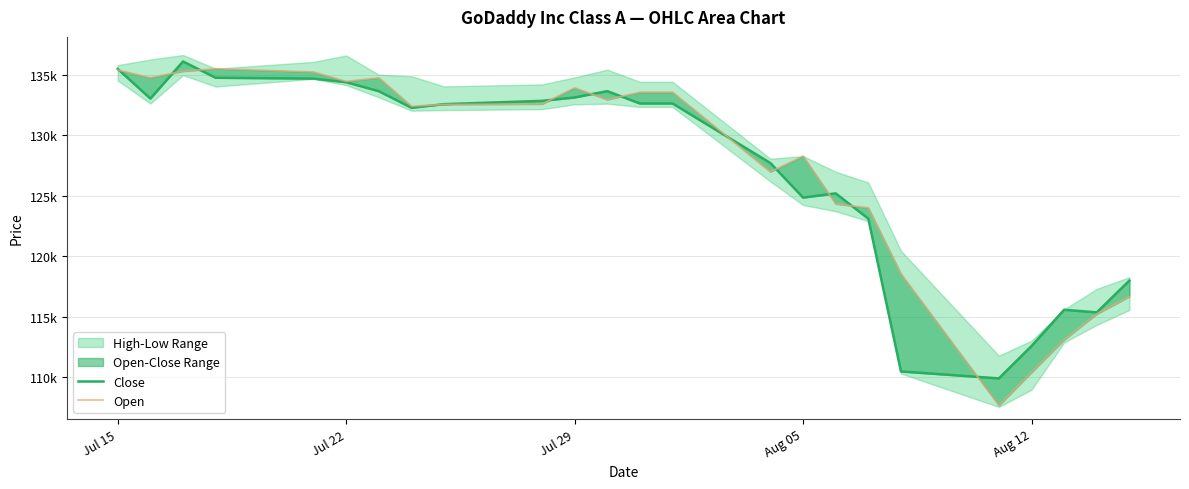

True or false: Close has more than 2 interior local peaks.

True